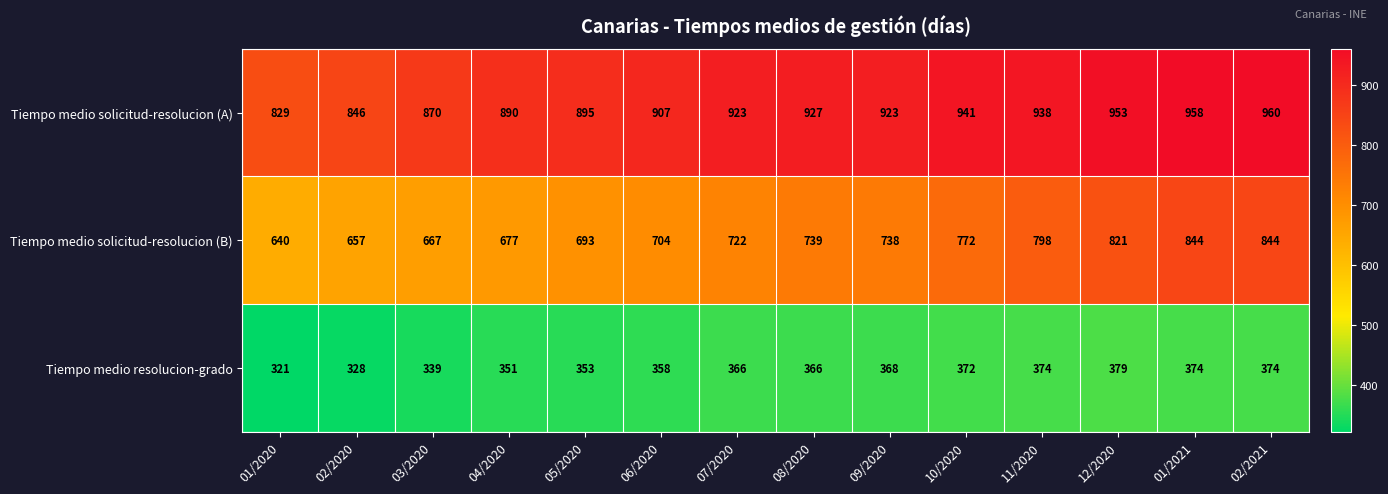

What is the spread (max minus min) of values at 02/2020?

518